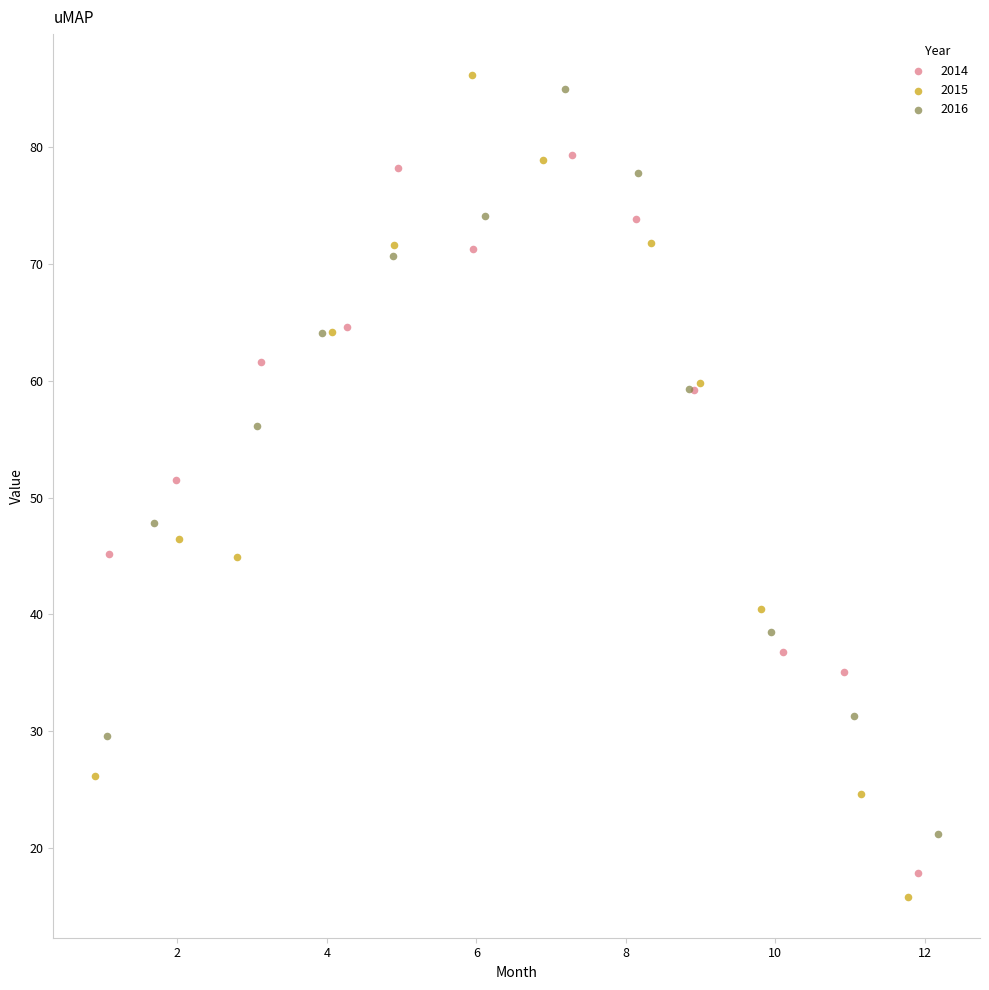

Which series contains the lowest Y value?

2015